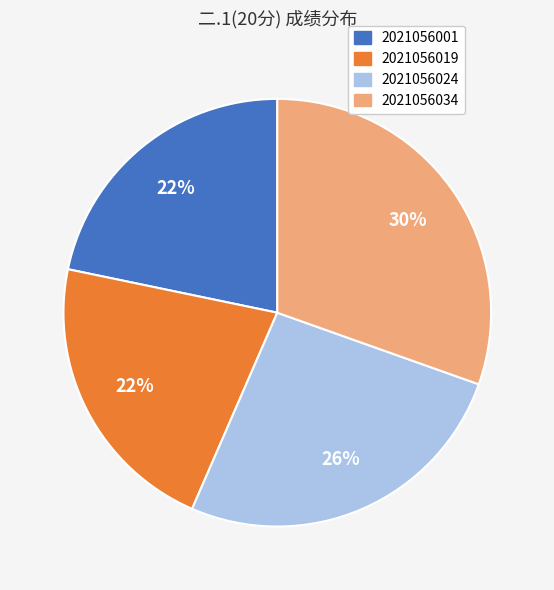

To the nearest percent, what percentage of the pie is 2021056019?

22%